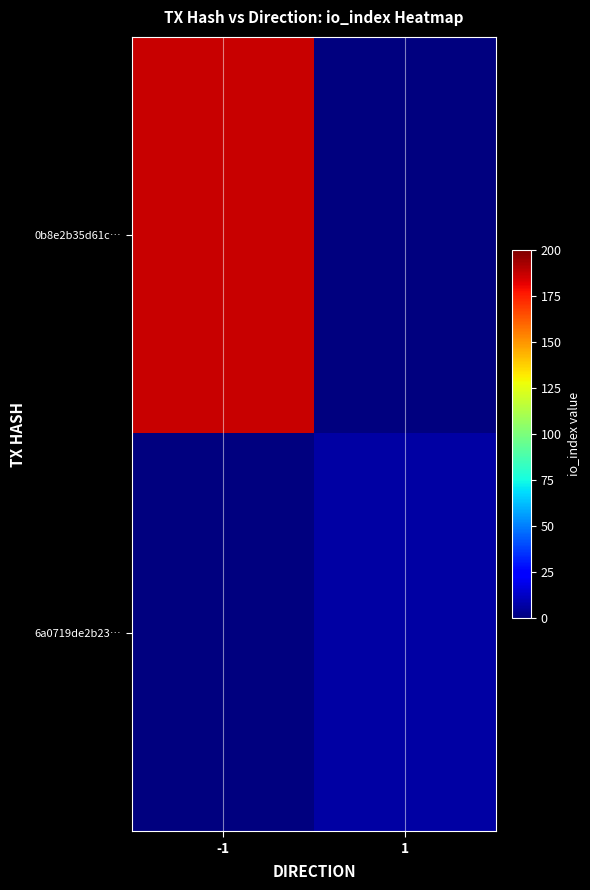

What is the total value across all series at 1?

7